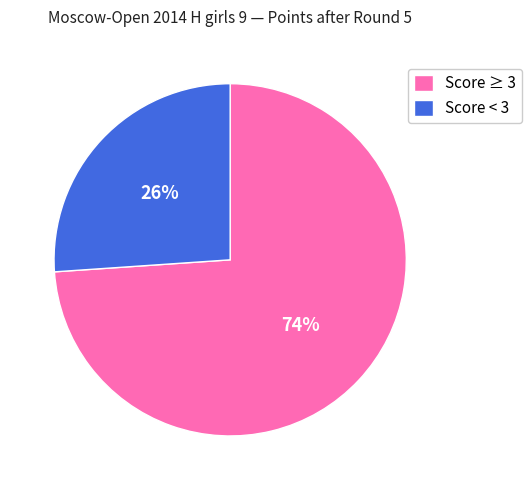

To the nearest percent, what percentage of the pie is Score < 3?

26%